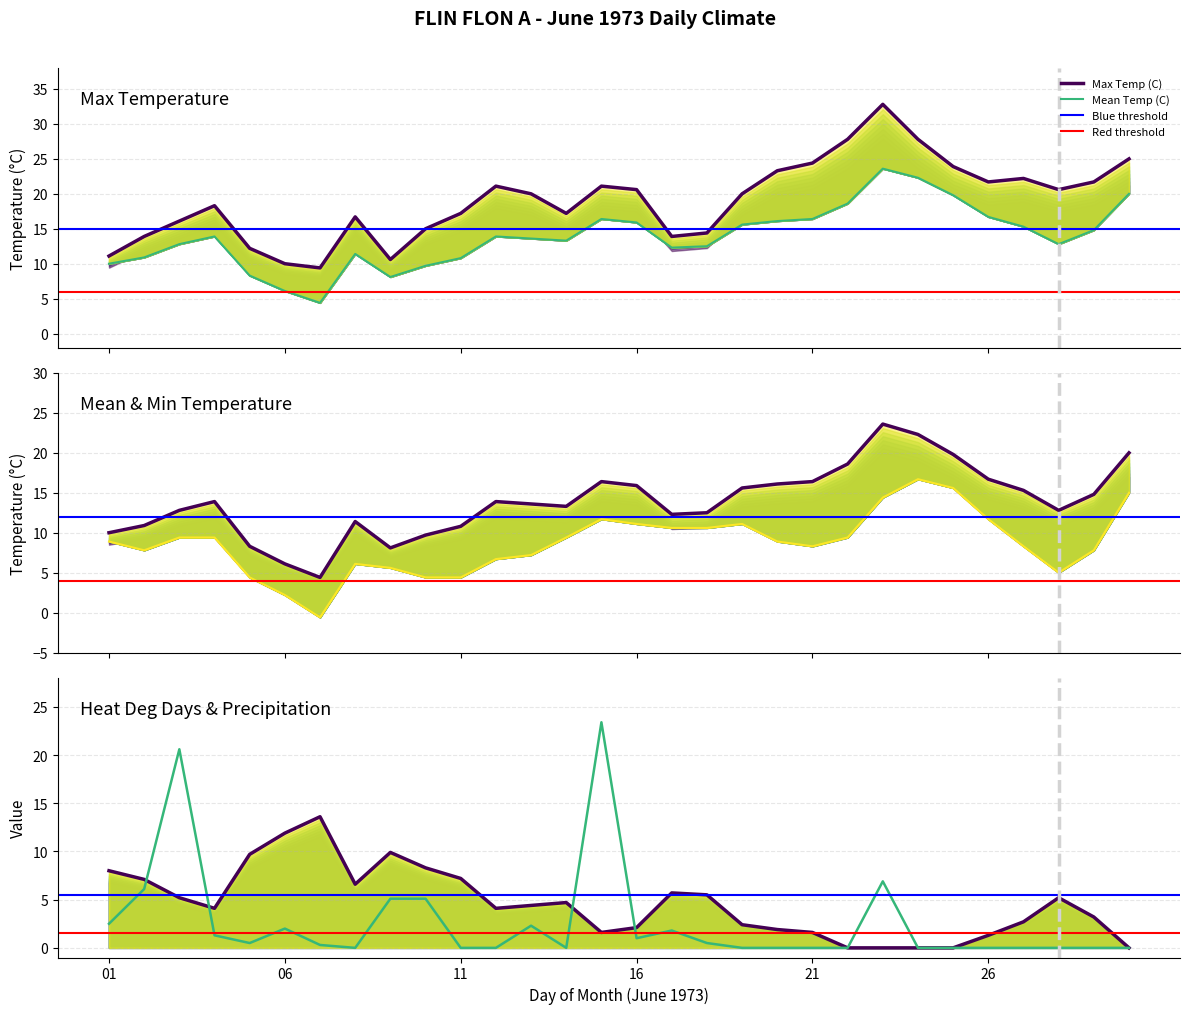

How many interior local peaks does the Min Temp (C) series have?

4